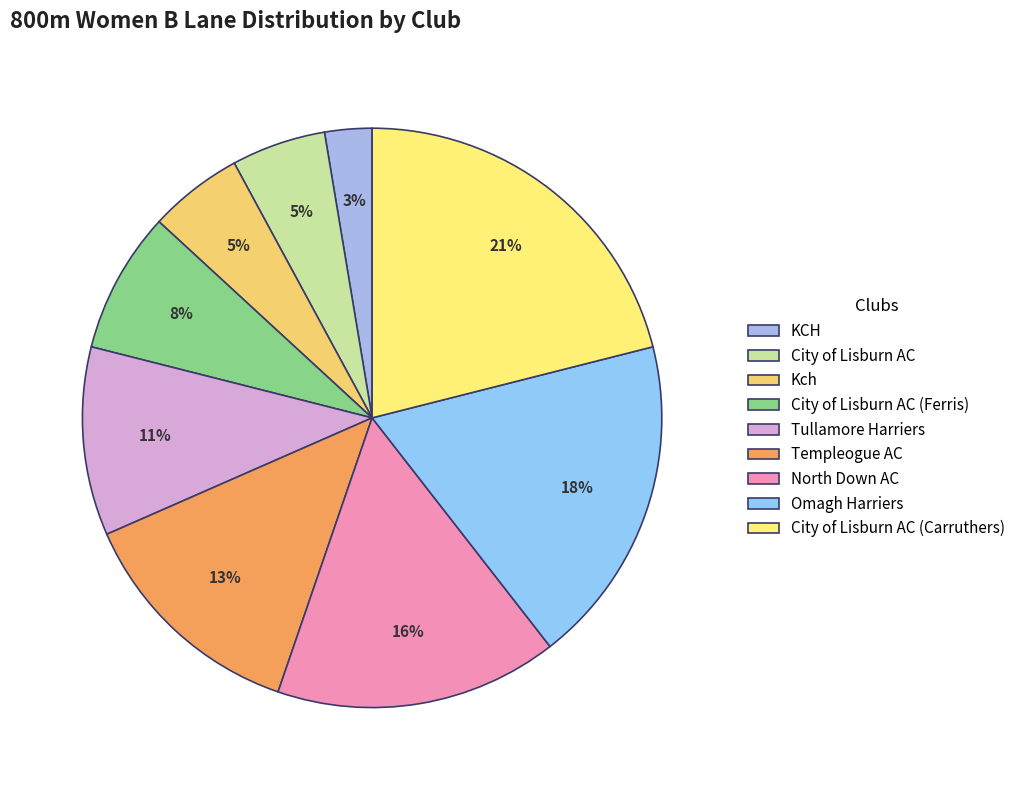

Which category has the biggest portion of the pie?

City of Lisburn AC (Carruthers)